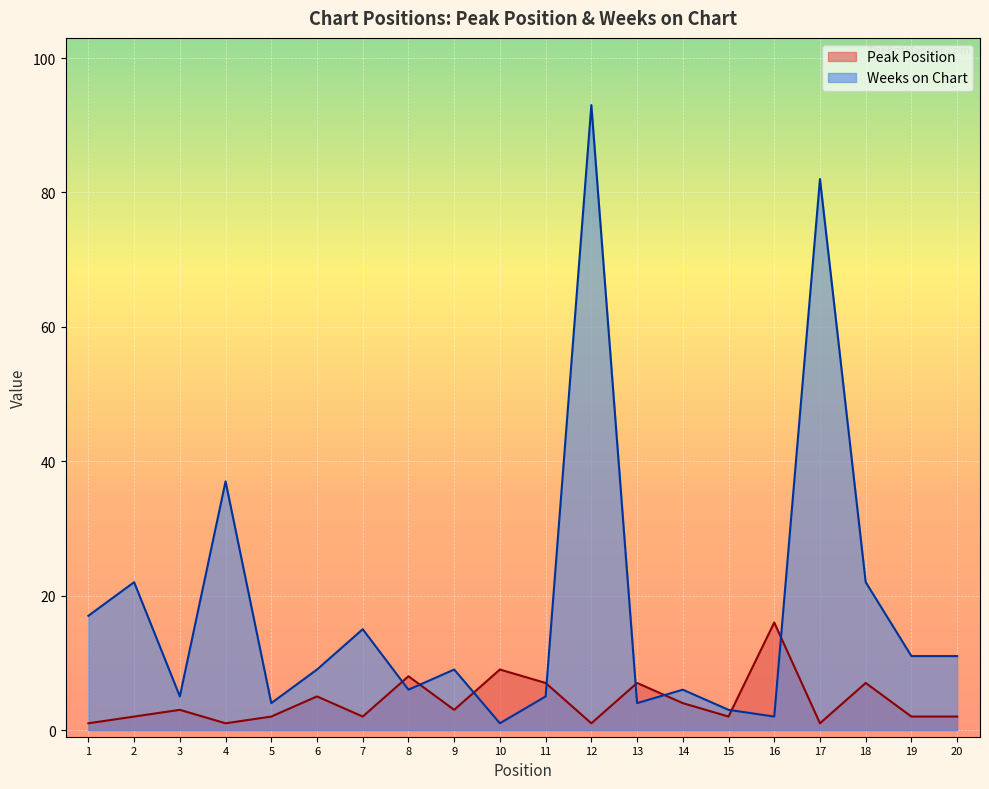

What is the value of the Peak Position point at the 1st from the left?

1